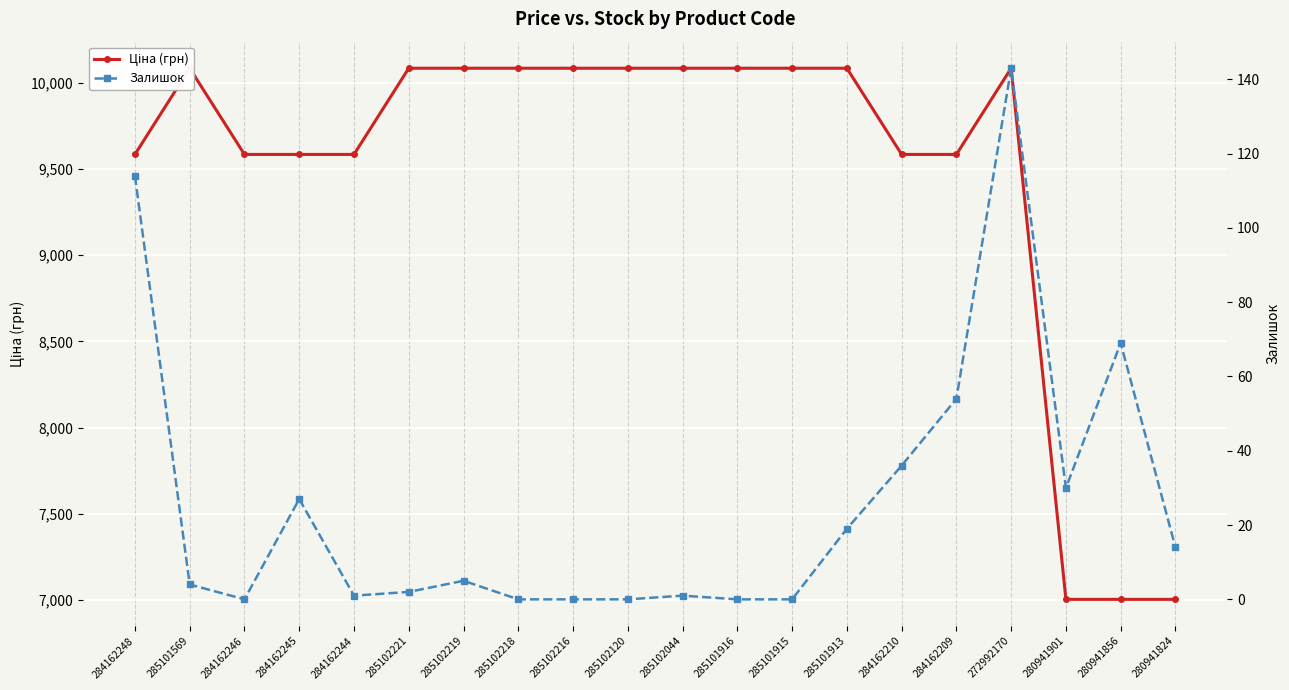

List the labels in order of Залишок value, largest first.

272992170, 284162248, 280941856, 284162209, 284162210, 280941901, 284162245, 285101913, 280941824, 285102219, 285101569, 285102221, 284162244, 285102044, 284162246, 285102218, 285102216, 285102120, 285101916, 285101915